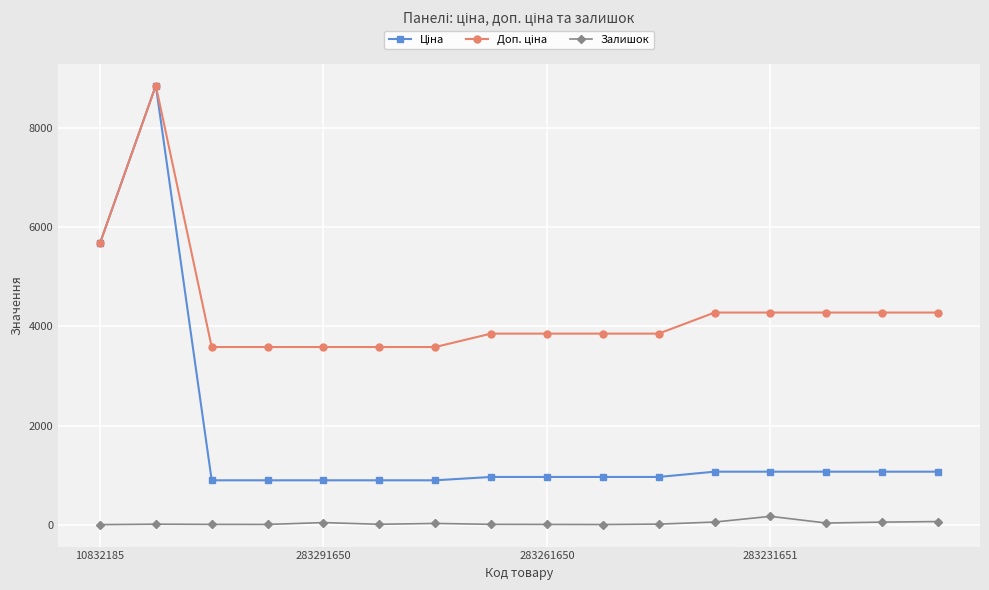

What is the greatest value displayed?

8856.7